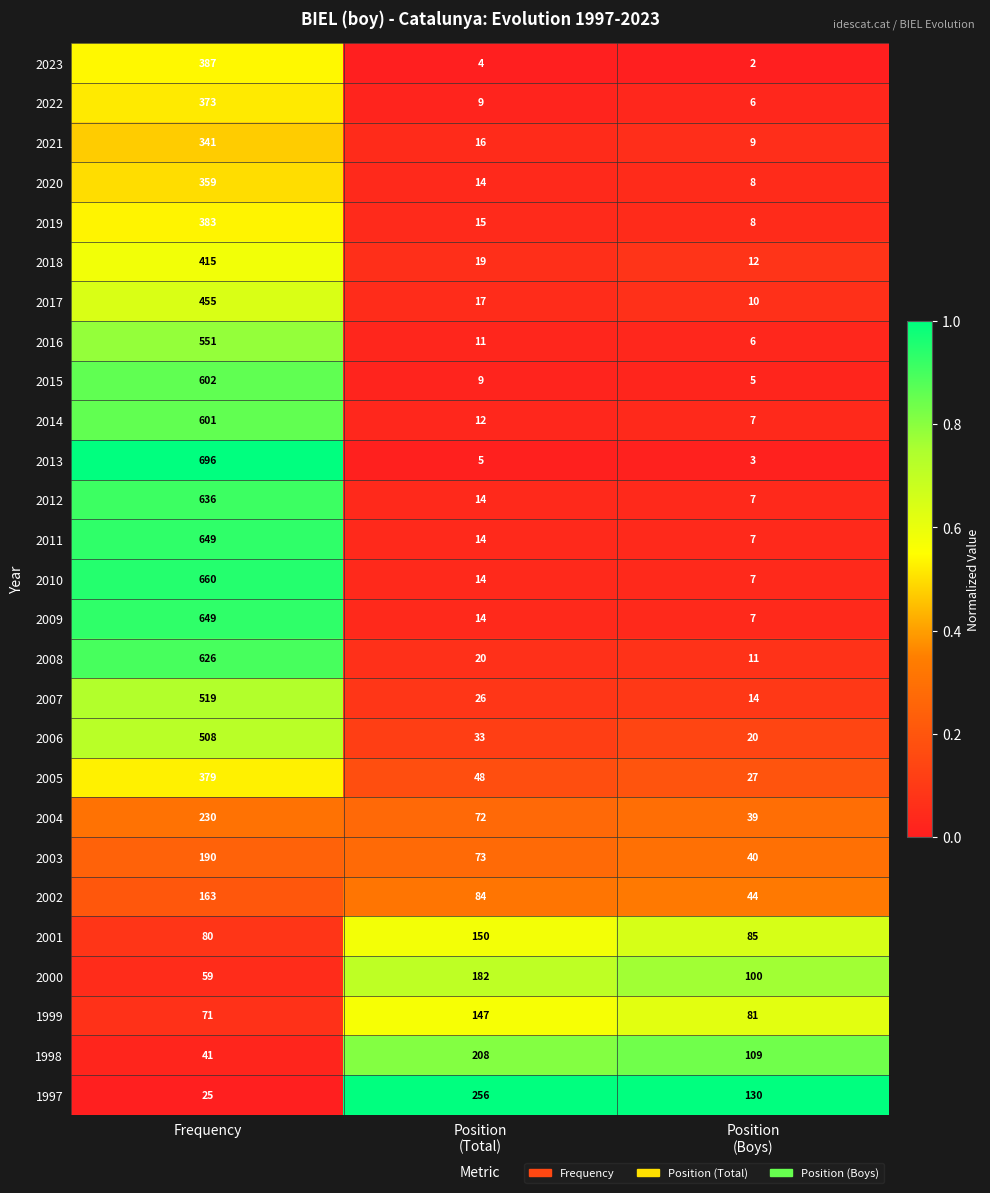

True or false: 2004 has a value of 230 at Frequency.

True